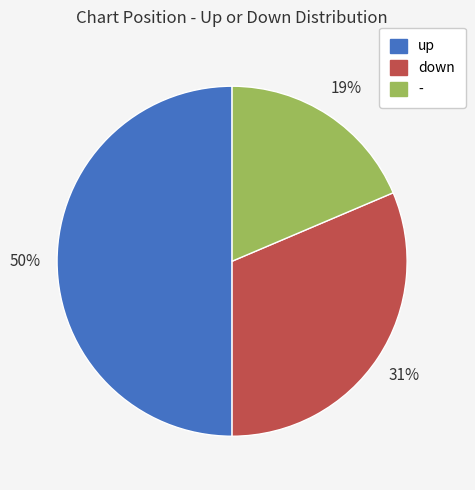

What percentage is the down slice, to the nearest percent?

31%